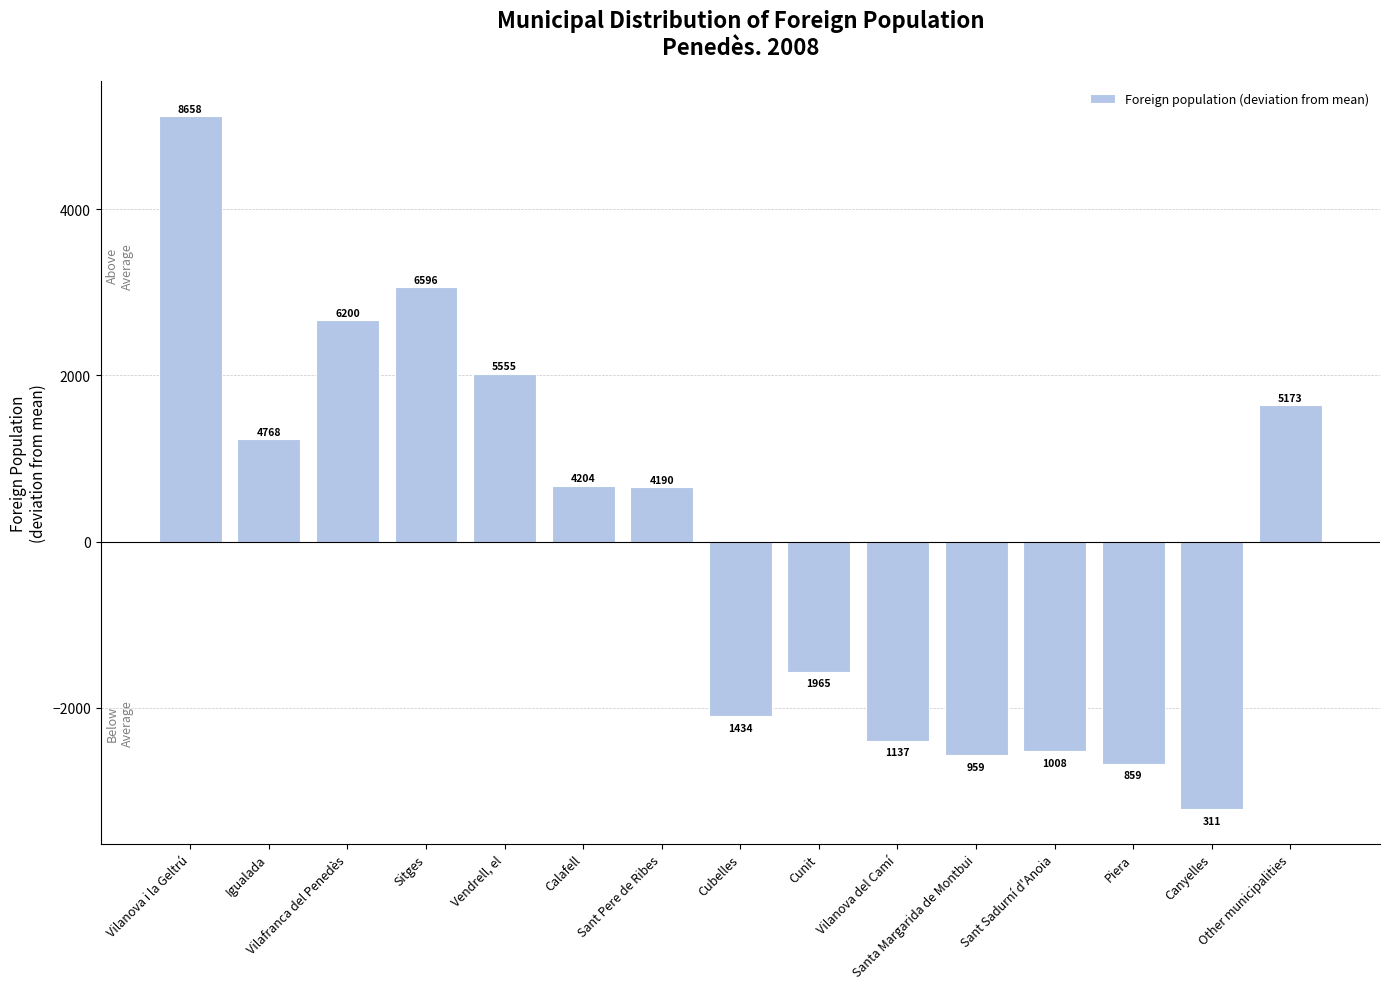

Are the bars horizontal?

No